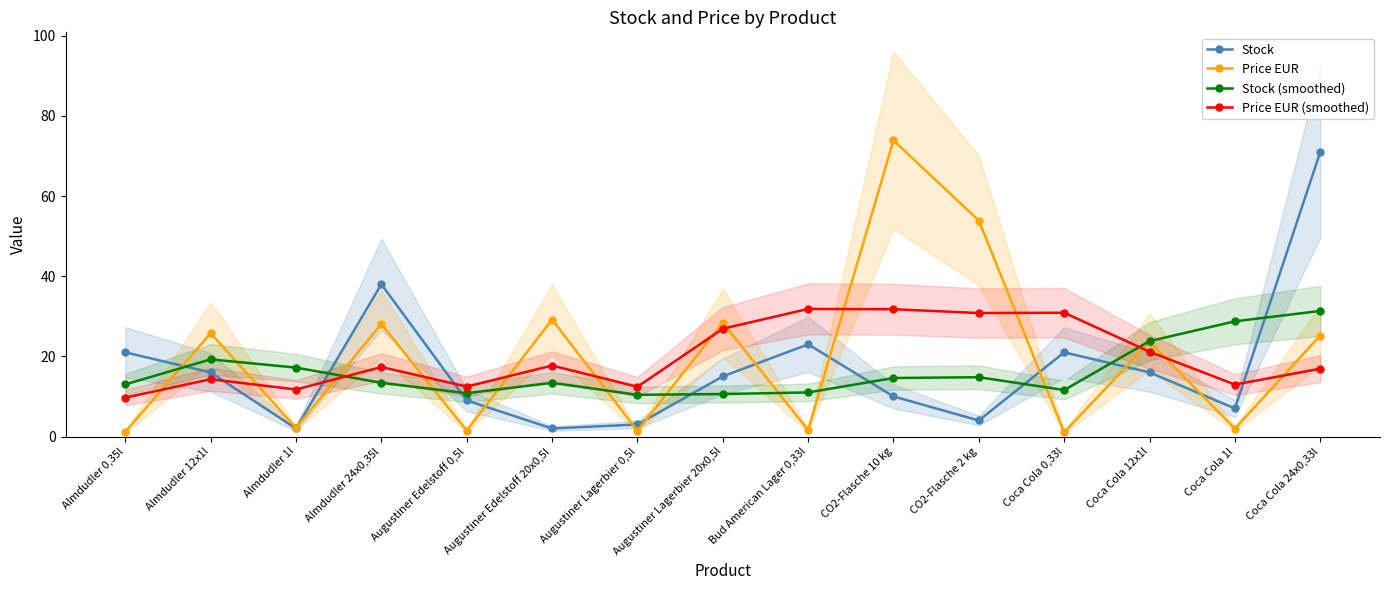

What is the label of the 3rd point from the right?

Coca Cola 12x1l